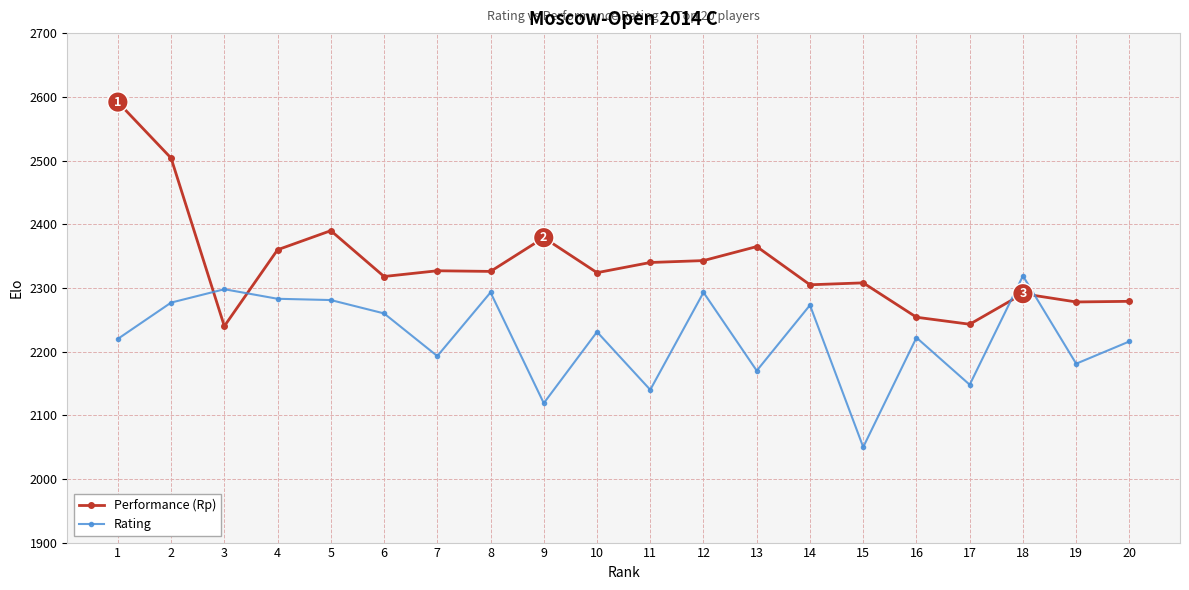

What is the maximum value shown in the chart?

2592